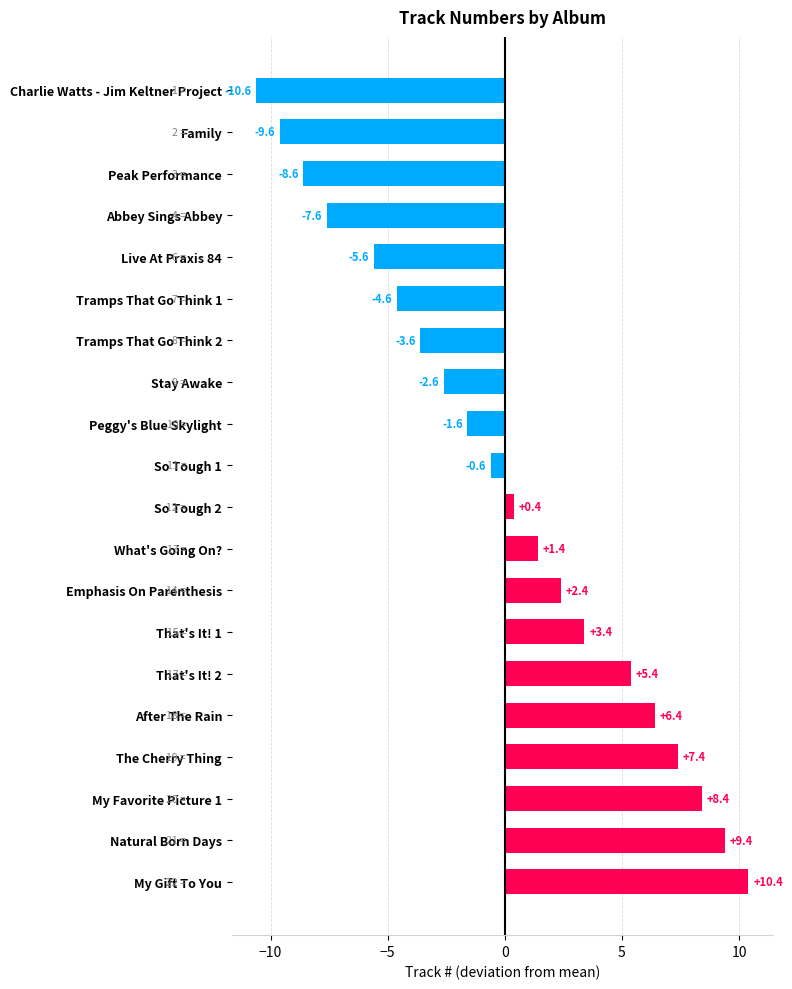

What is the difference between the values at Charlie Watts - Jim Keltner Project and Peak Performance?

2.0